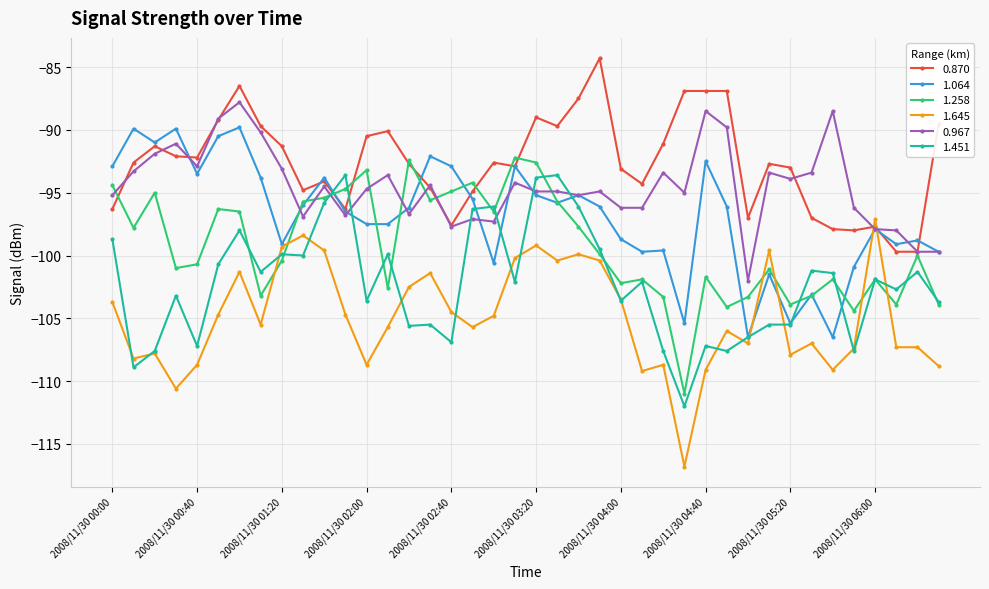

True or false: 1.451 and 0.870 cross at least once.

True